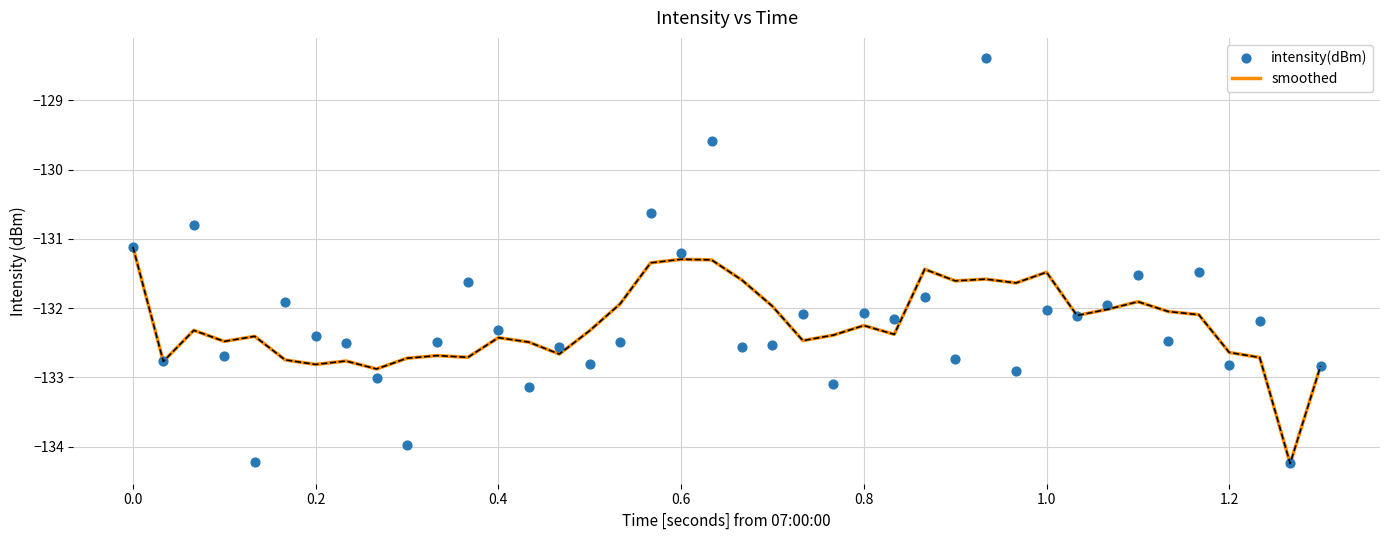

Which series has the largest Y range (max minus min)?

intensity(dBm)